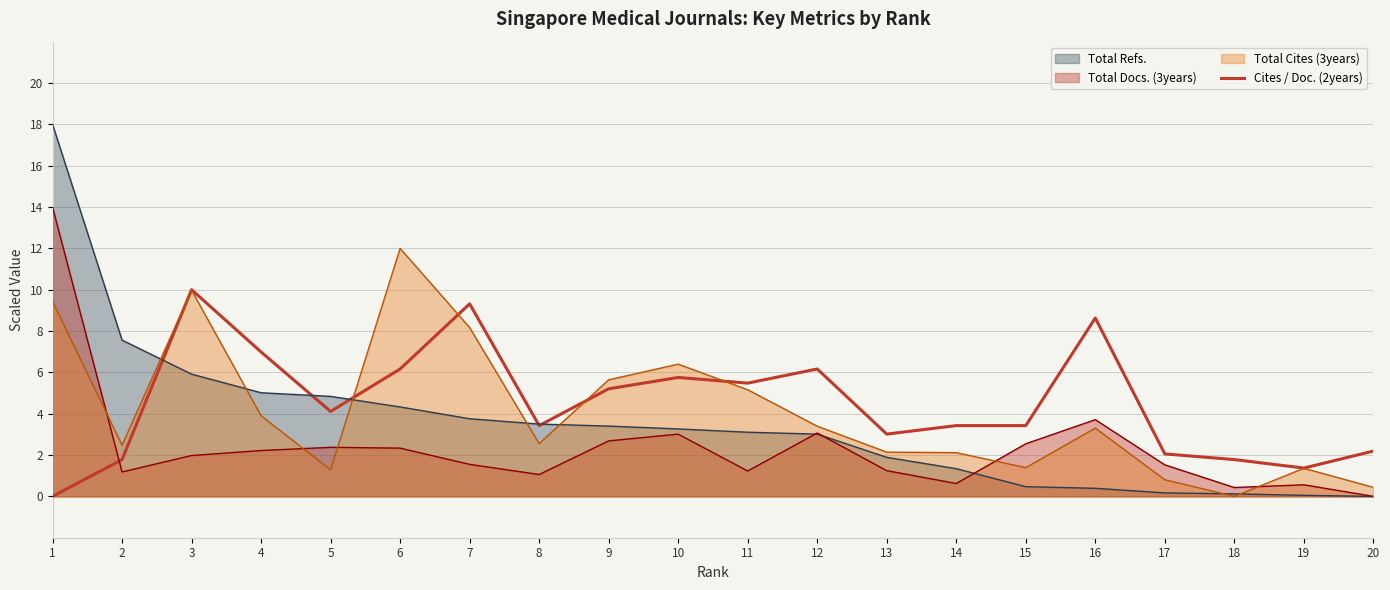

Where is the data nearest to the value 5?

9